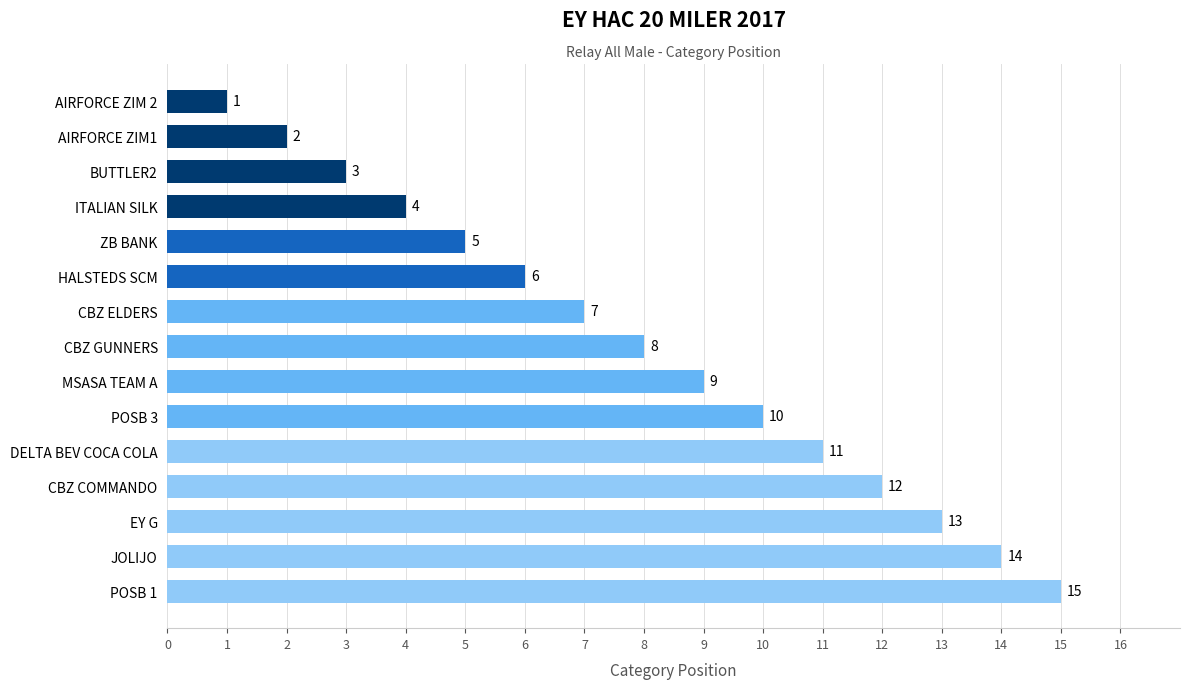

What is the change in value from POSB 1 to CBZ COMMANDO?

-3